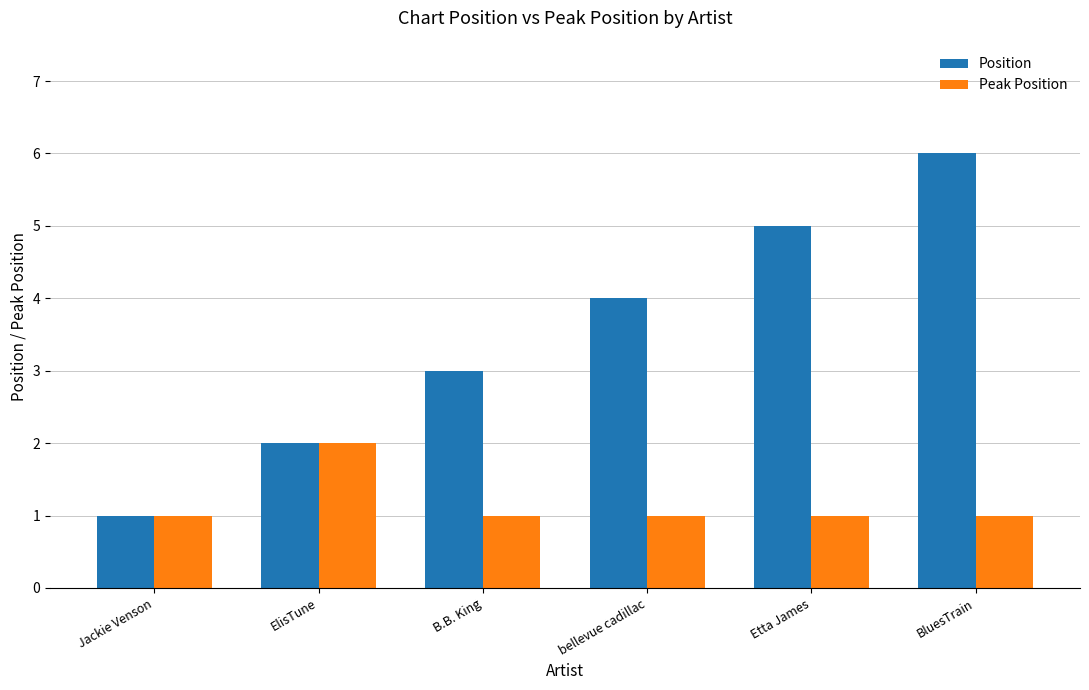

Reading right to left, transcribe all the data shown in this chart.

Position: 6	5	4	3	2	1
Peak Position: 1	1	1	1	2	1